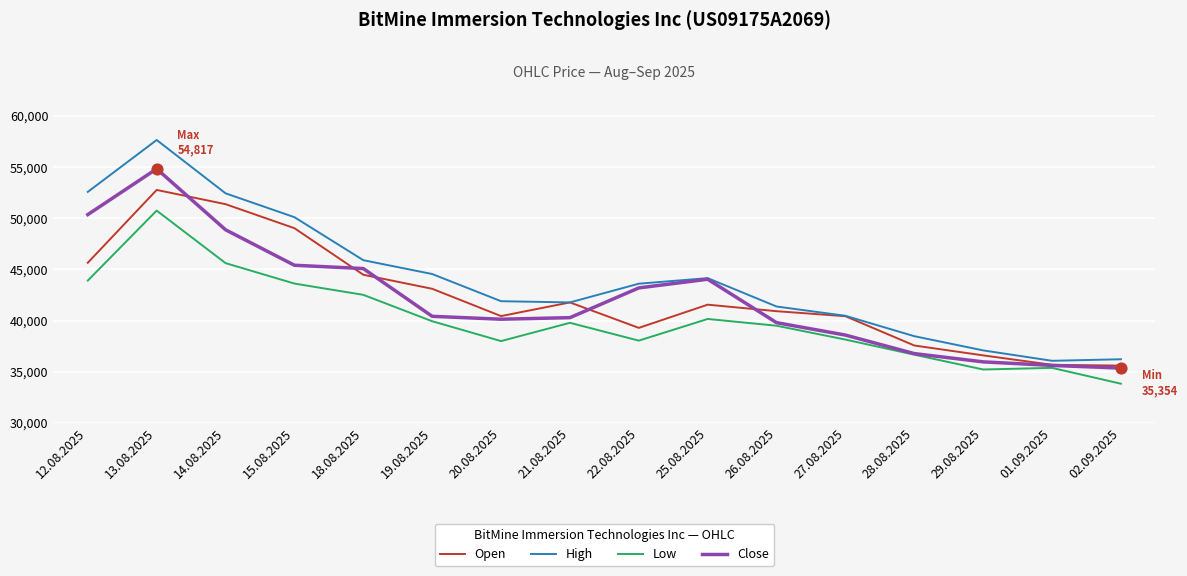

Which series has the widest spread of values?

High